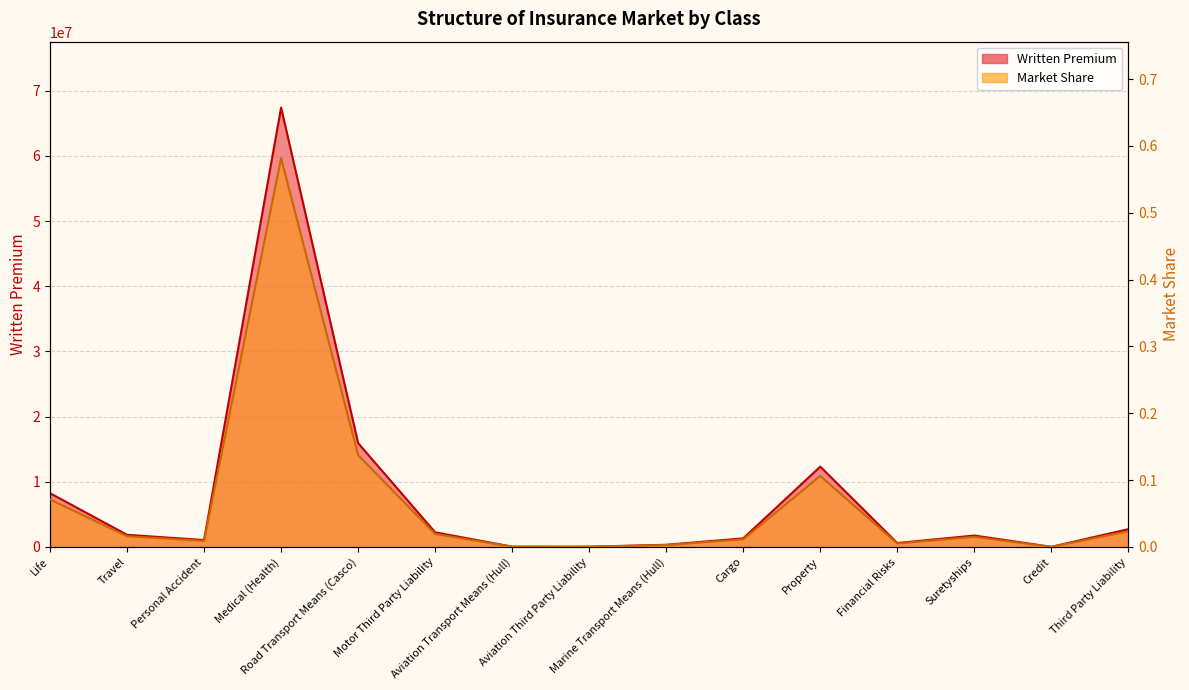

Which category has the highest value in the Market Share series?

Medical (Health)